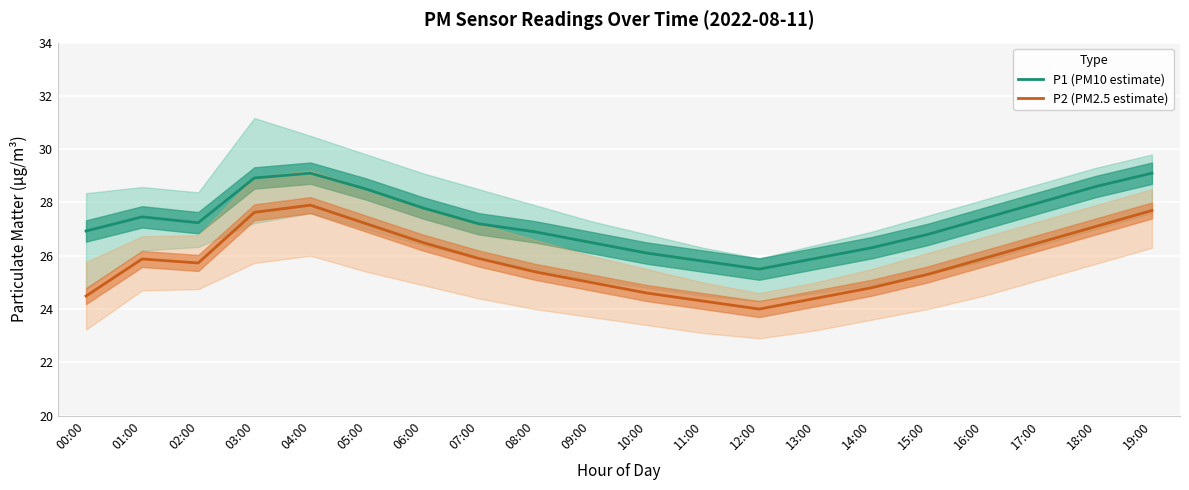

Which category has the highest value across all series?

04:00